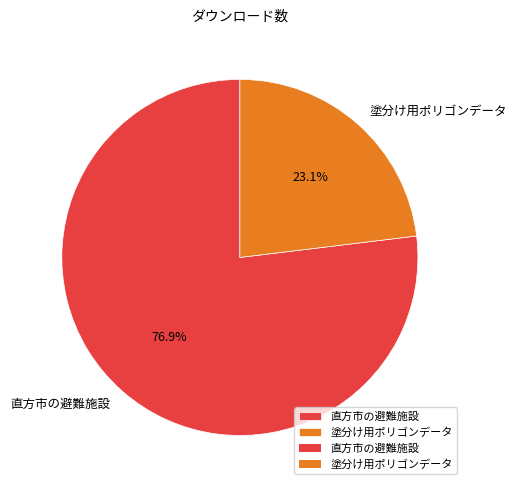

Is it true that 塗分け用ポリゴンデータ is 23% of the pie?

True